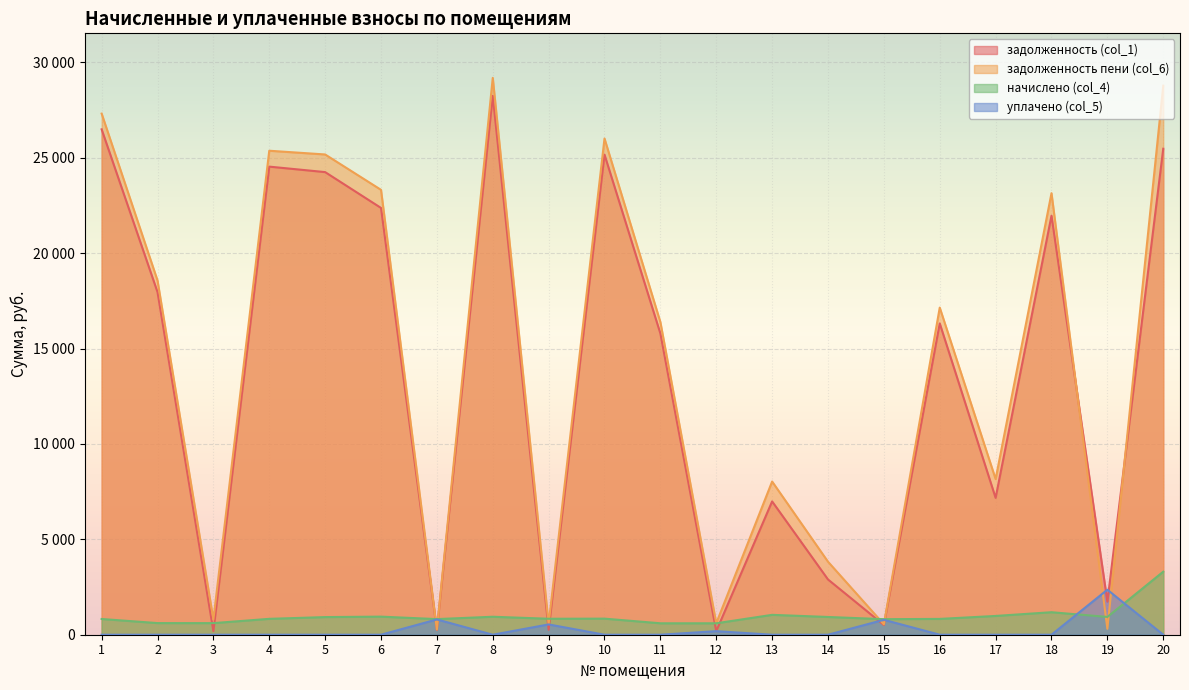

Between which two adjacent categories do задолженность (col_1) and задолженность пени (col_6) first intersect?

18 and 19